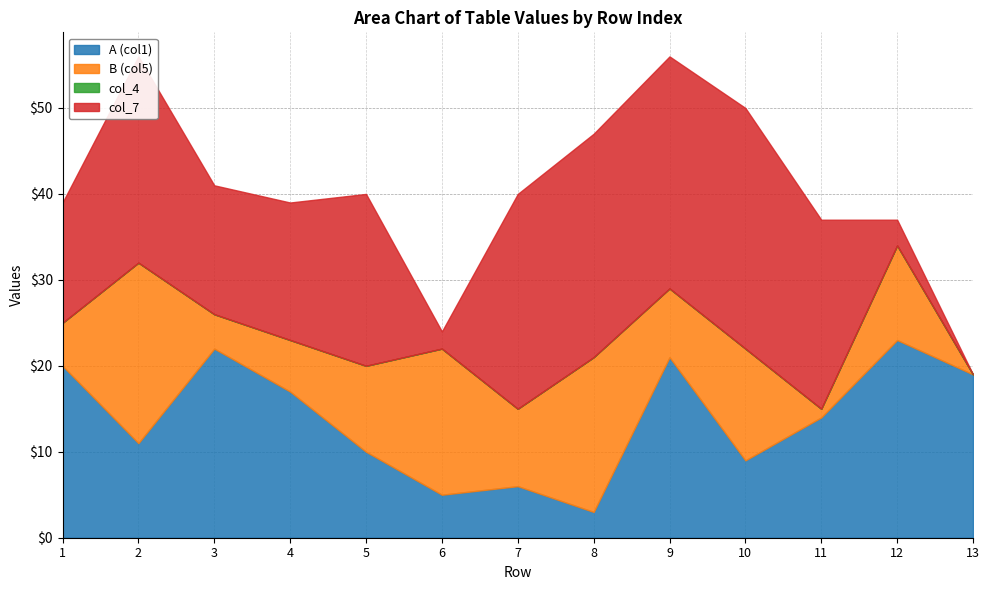

List the series in order of their peak value, highest first.

col_7, A (col1), B (col5), col_4